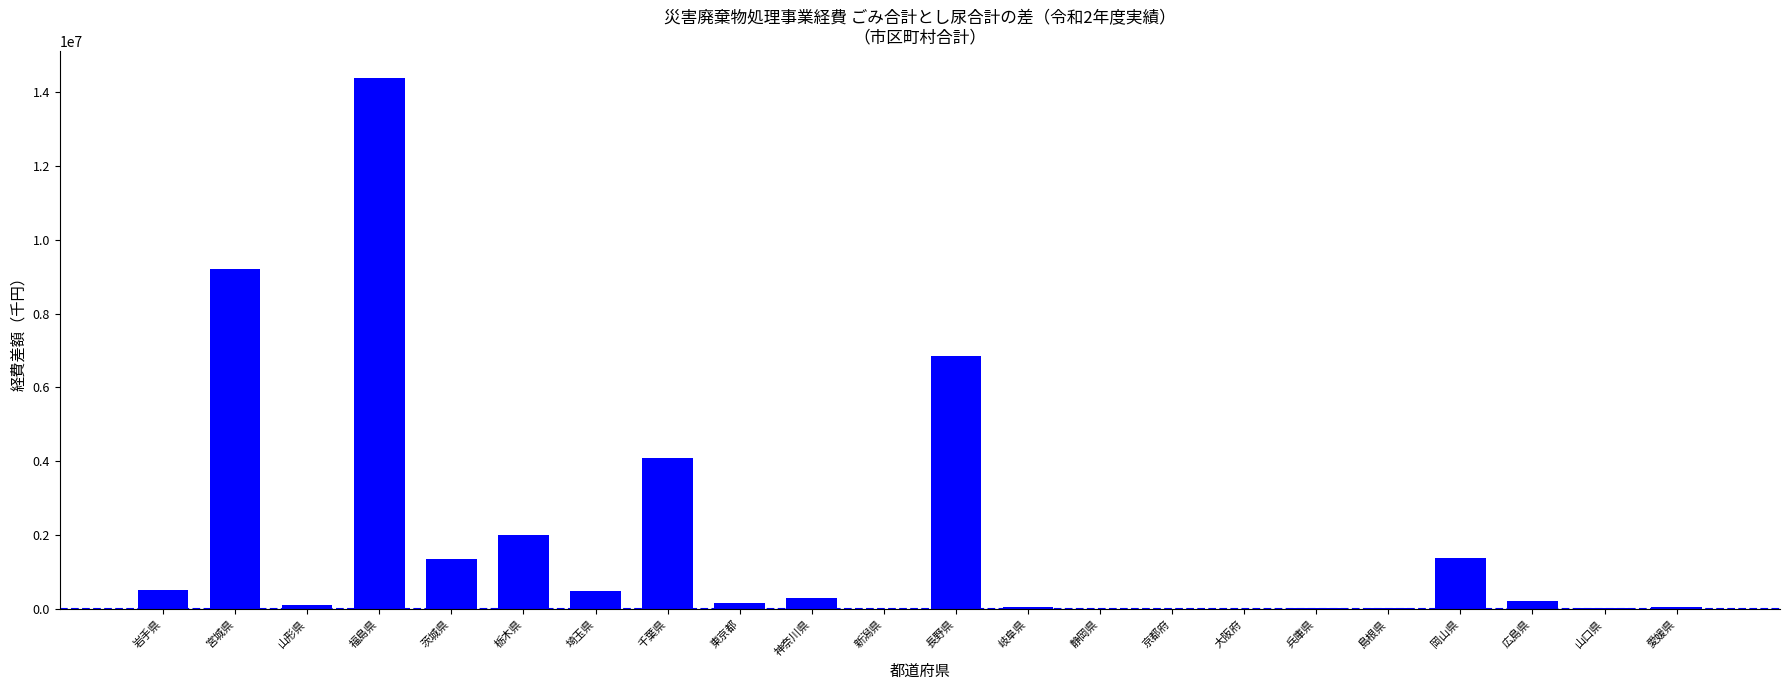

Where is the data nearest to the value 7198590?

長野県